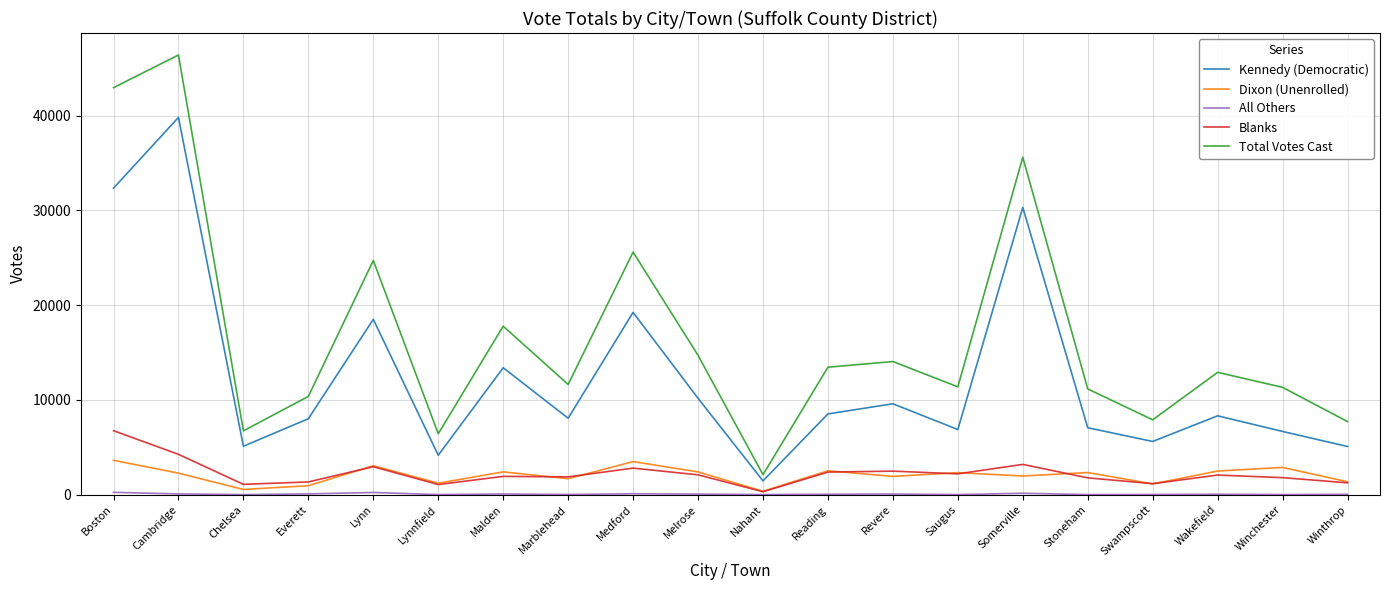

Which category has the lowest value in the Blanks series?

Nahant